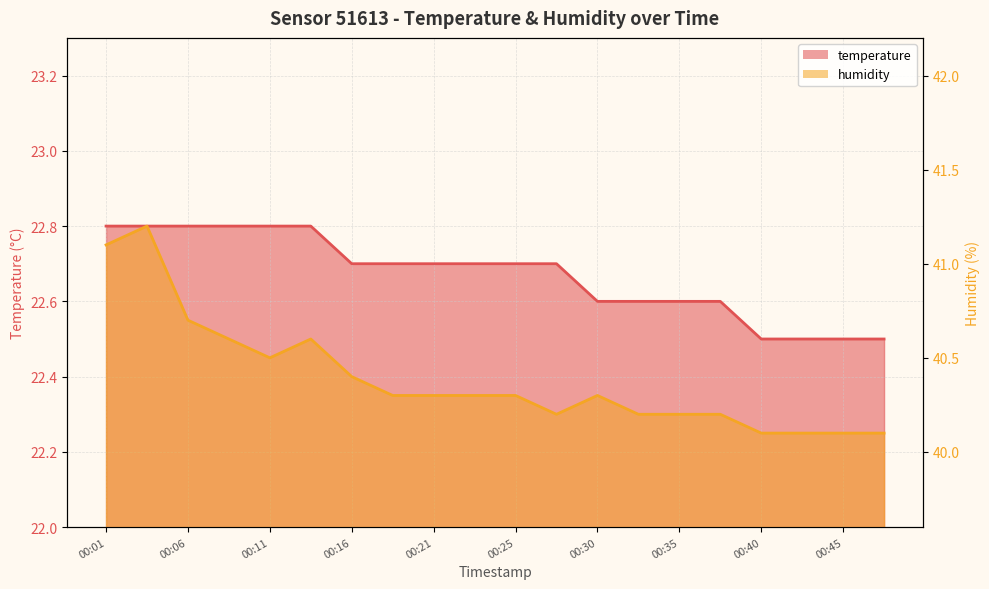

True or false: temperature and humidity intersect in this chart.

False